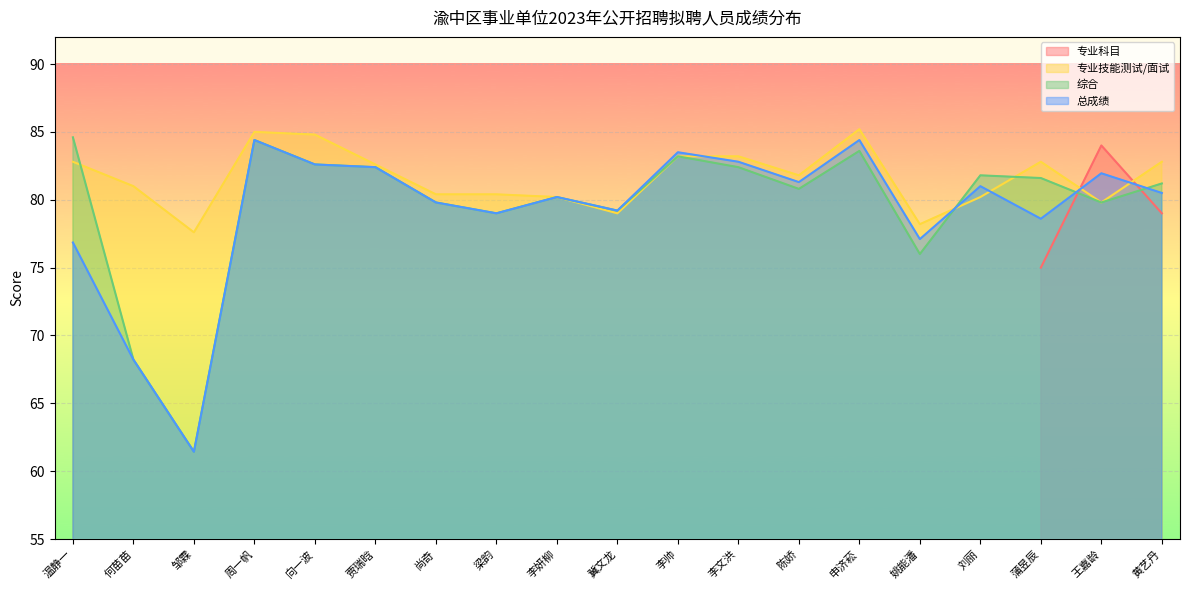

Which series has the widest spread of values?

综合